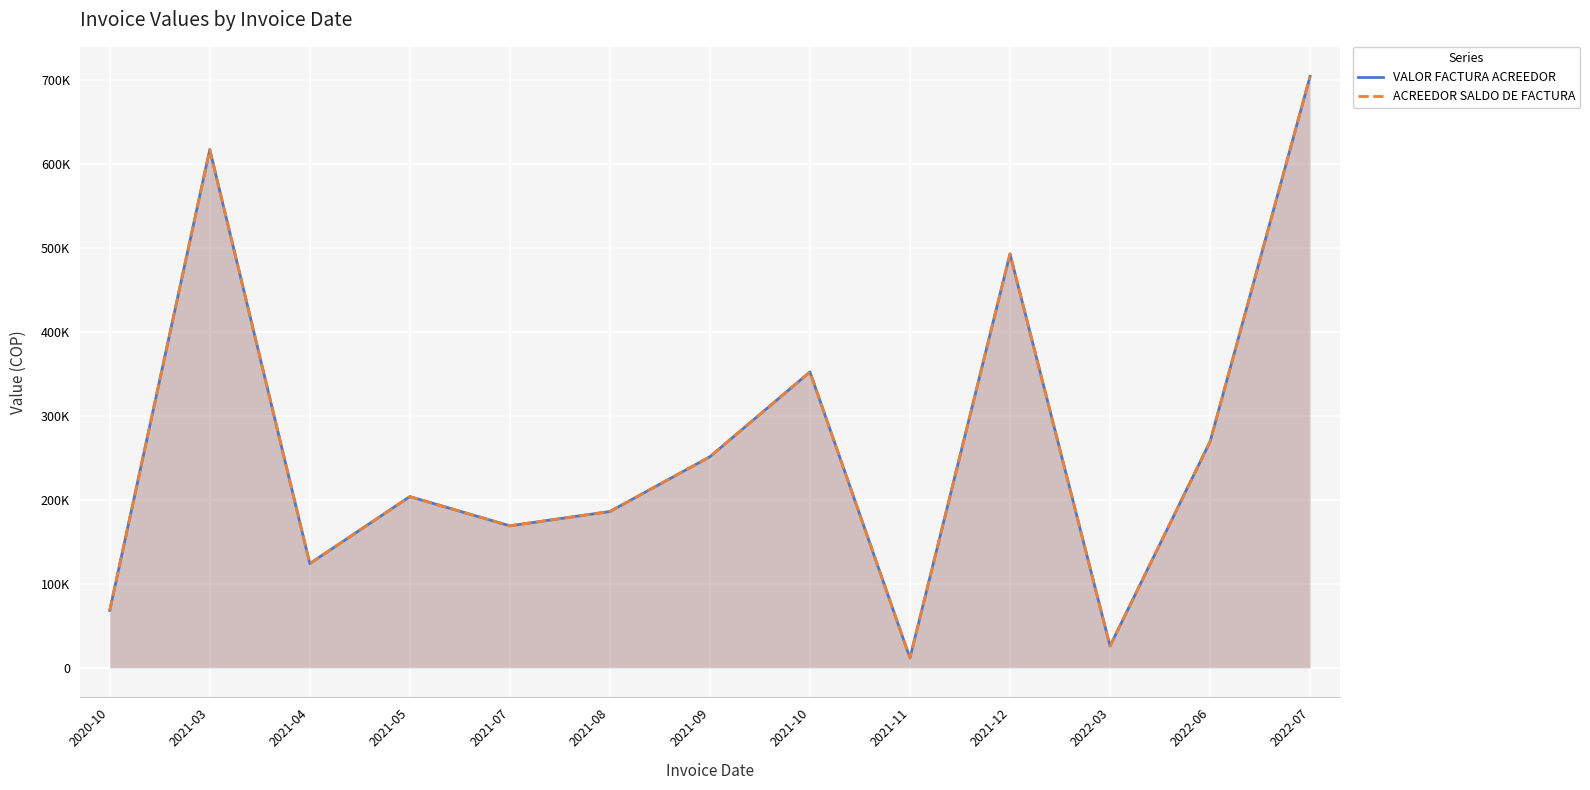

How many categories are shown in the chart?

13